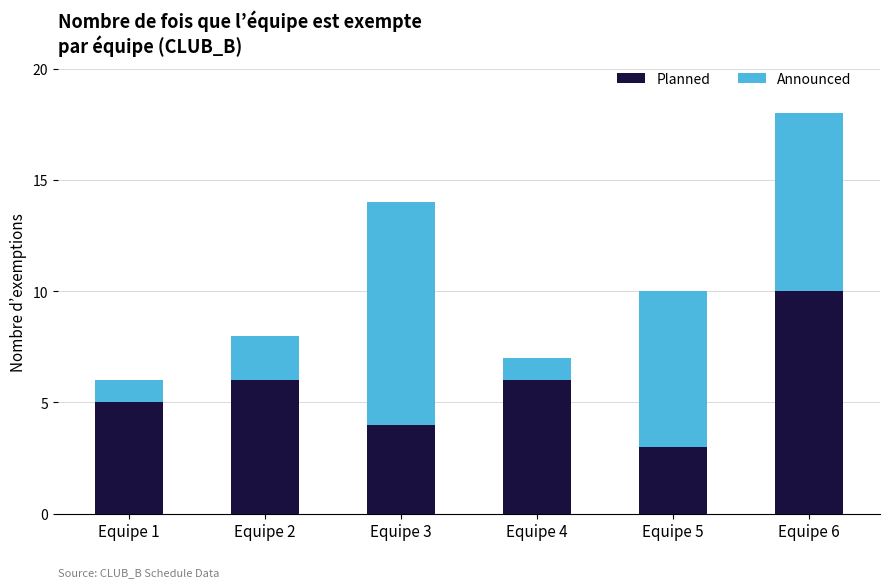

Are the bars horizontal?

No